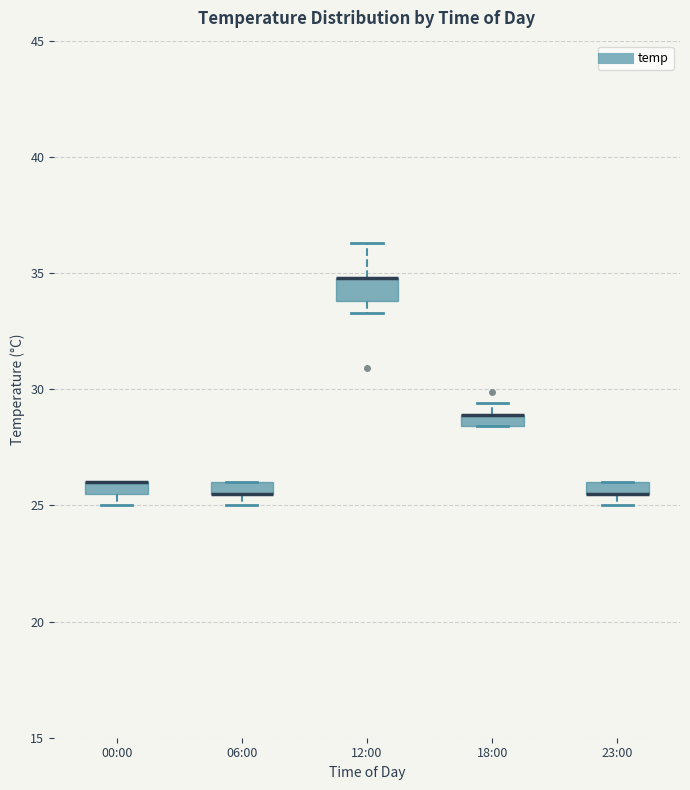

Where is the upper edge of the box for 12:00 on the y-axis? The values are not printed on the chart, so give them approximately, as read against the axis.

35.0